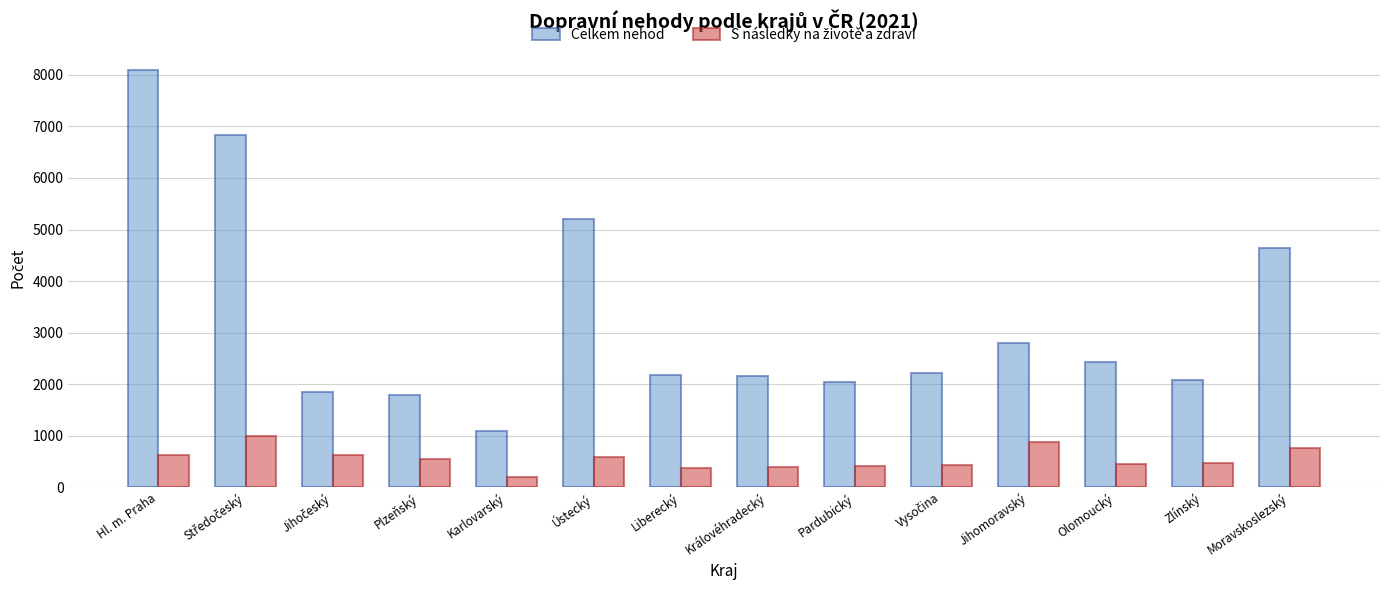

What is the sum of the Celkem nehod values at Hl. m. Praha and Pardubický?

10142